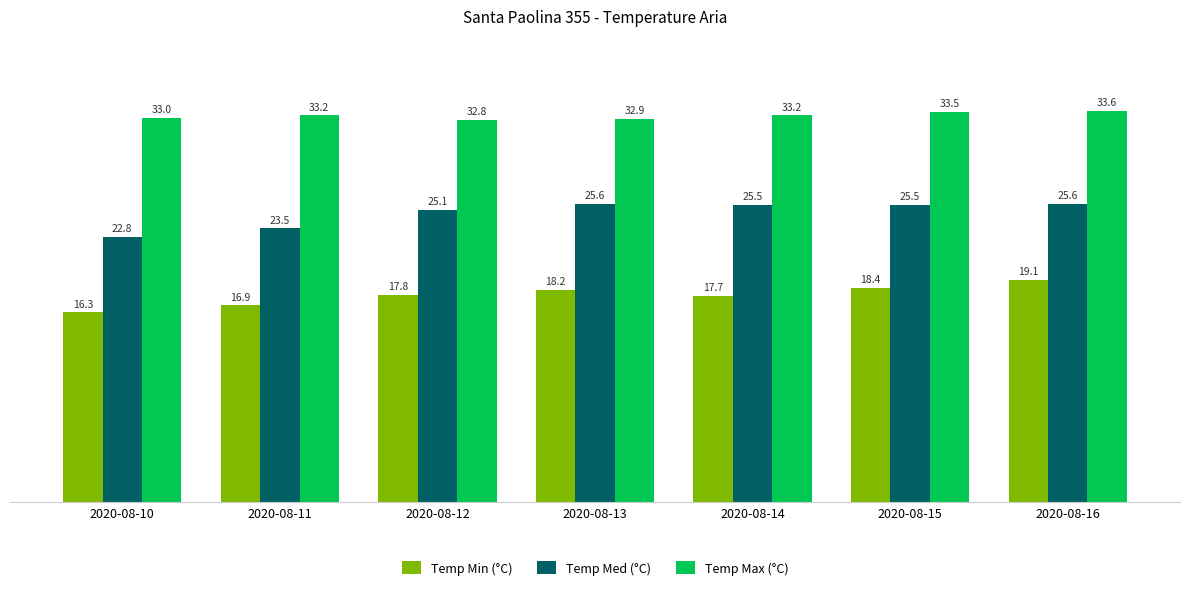

Reading left to right, list all the values displayed in this chart.

Temp Min (°C): 2020-08-10=16.3	2020-08-11=16.9	2020-08-12=17.8	2020-08-13=18.2	2020-08-14=17.7	2020-08-15=18.4	2020-08-16=19.1
Temp Med (°C): 2020-08-10=22.8	2020-08-11=23.5	2020-08-12=25.1	2020-08-13=25.6	2020-08-14=25.5	2020-08-15=25.5	2020-08-16=25.6
Temp Max (°C): 2020-08-10=33.0	2020-08-11=33.2	2020-08-12=32.8	2020-08-13=32.9	2020-08-14=33.2	2020-08-15=33.5	2020-08-16=33.6